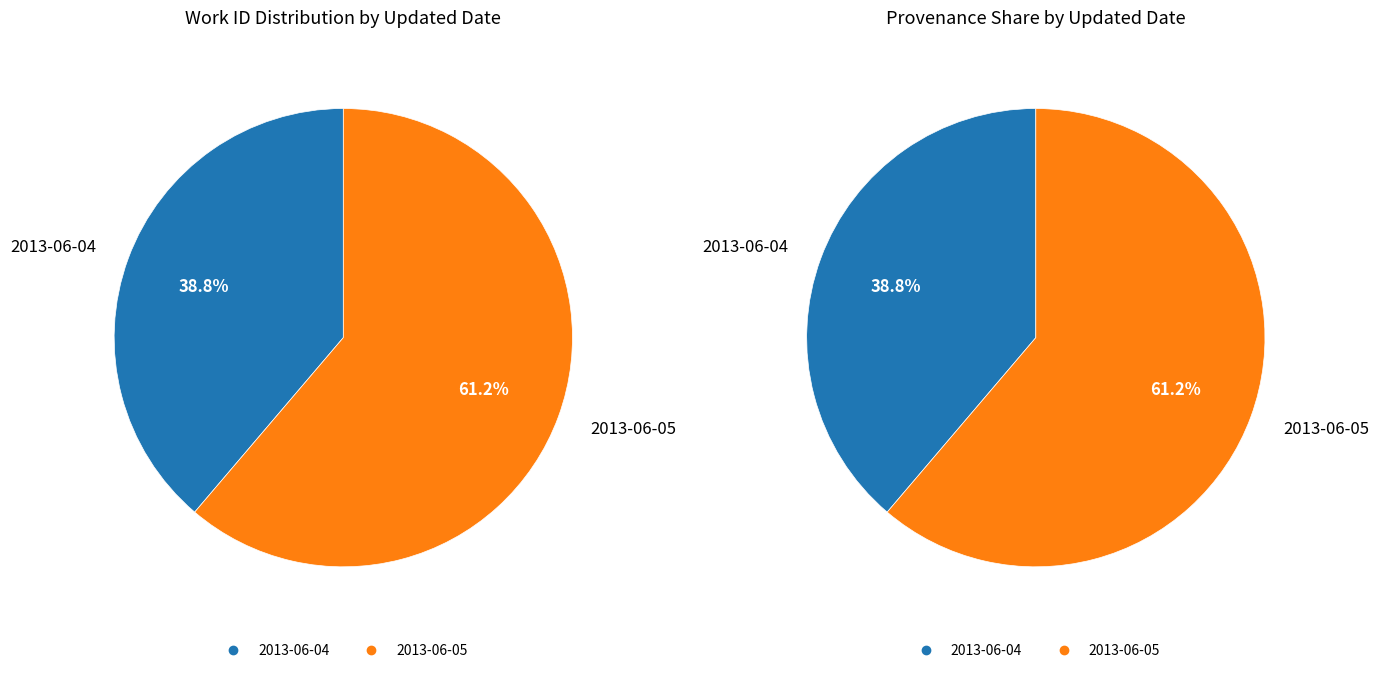

What is the majority slice?

2013-06-05